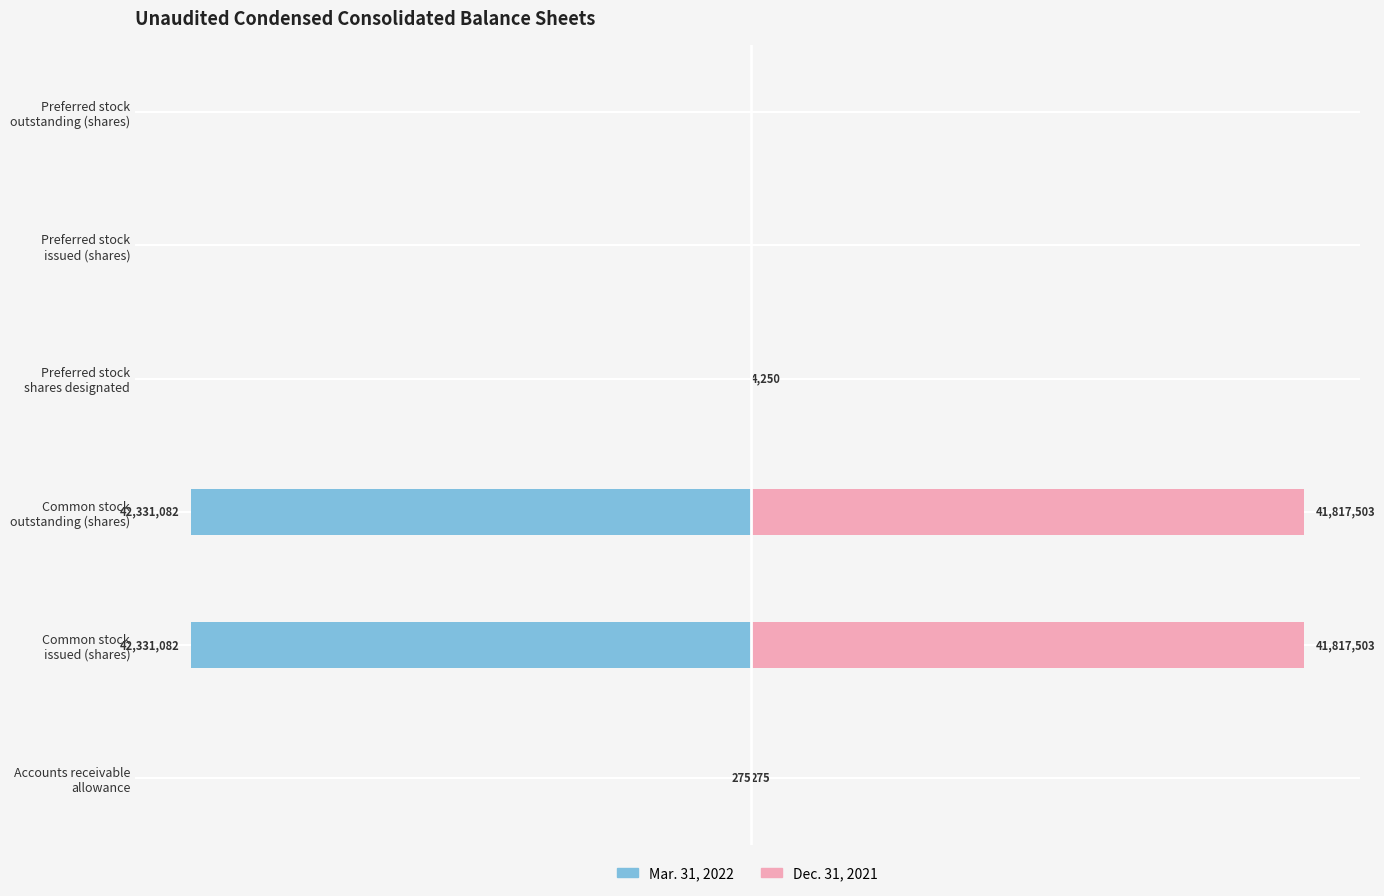

What is the approximate value of Mar. 31, 2022 at Accounts receivable allowance?

-275